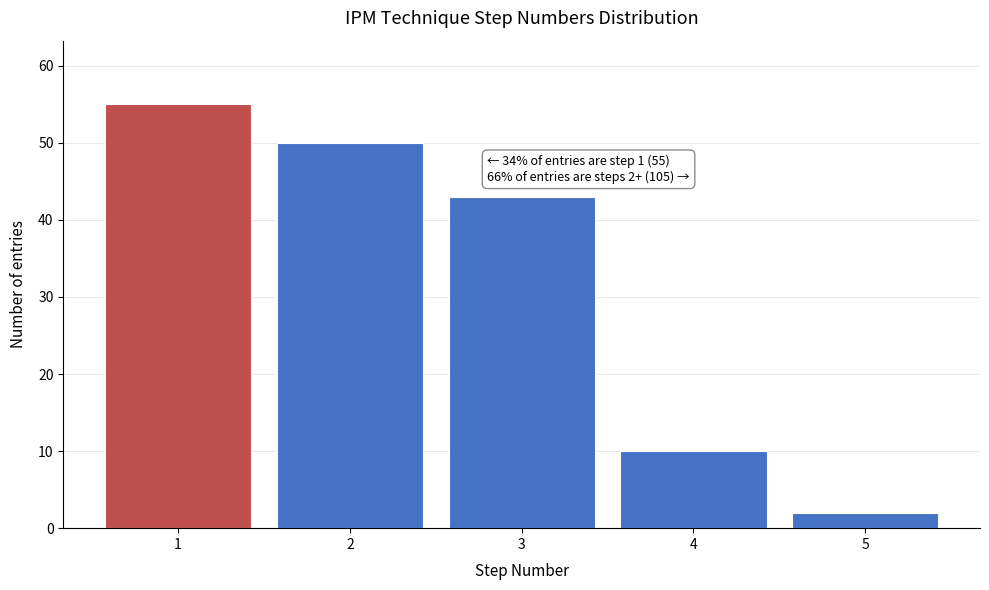

Over which range of the x-axis is the bar tallest?

0.5 to 1.5